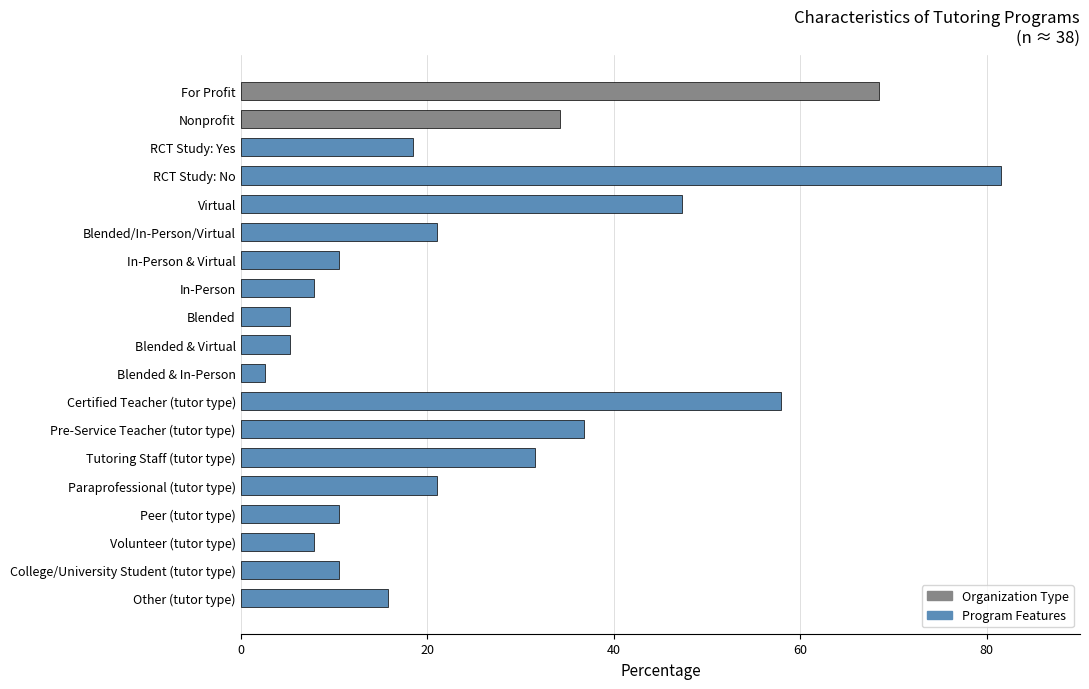

At which category does the chart reach its minimum across all series?

Blended & In-Person